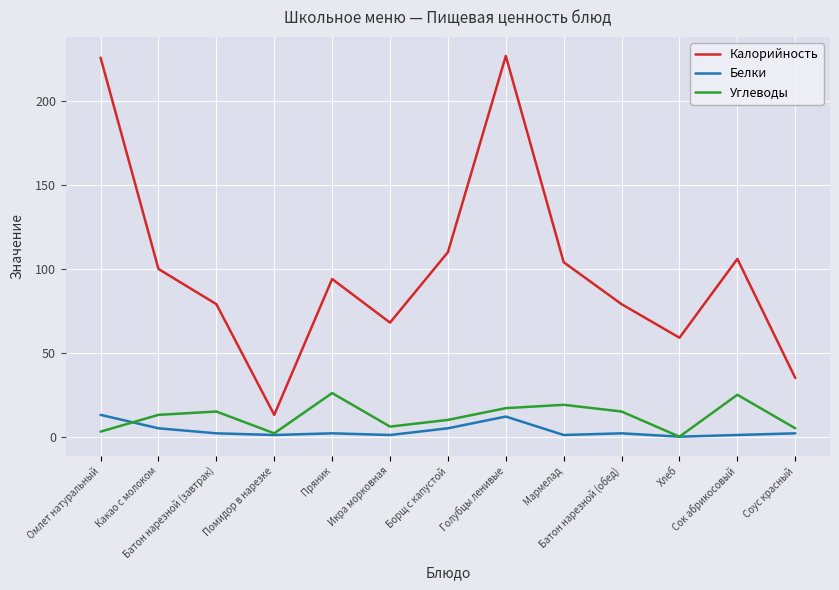

What are all the series names shown in the legend?

Калорийность, Белки, Углеводы